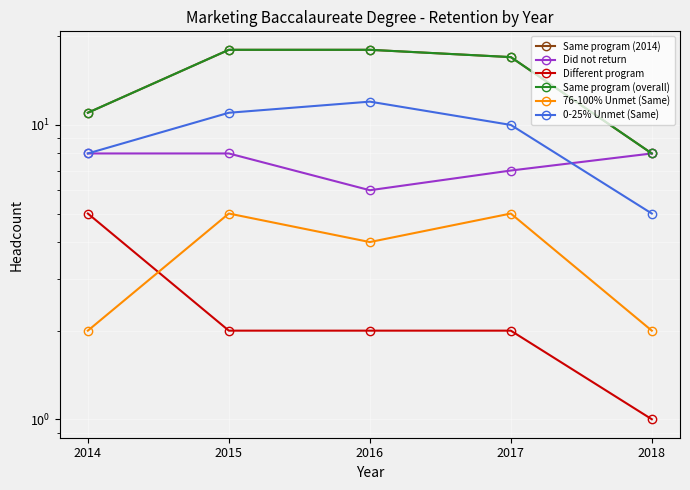

Reading left to right, list all the values displayed in this chart.

Same program (2014): 11	18	18	17	8
Did not return: 8	8	6	7	8
Different program: 5	2	2	2	1
Same program (overall): 11	18	18	17	8
76-100% Unmet (Same): 2	5	4	5	2
0-25% Unmet (Same): 8	11	12	10	5